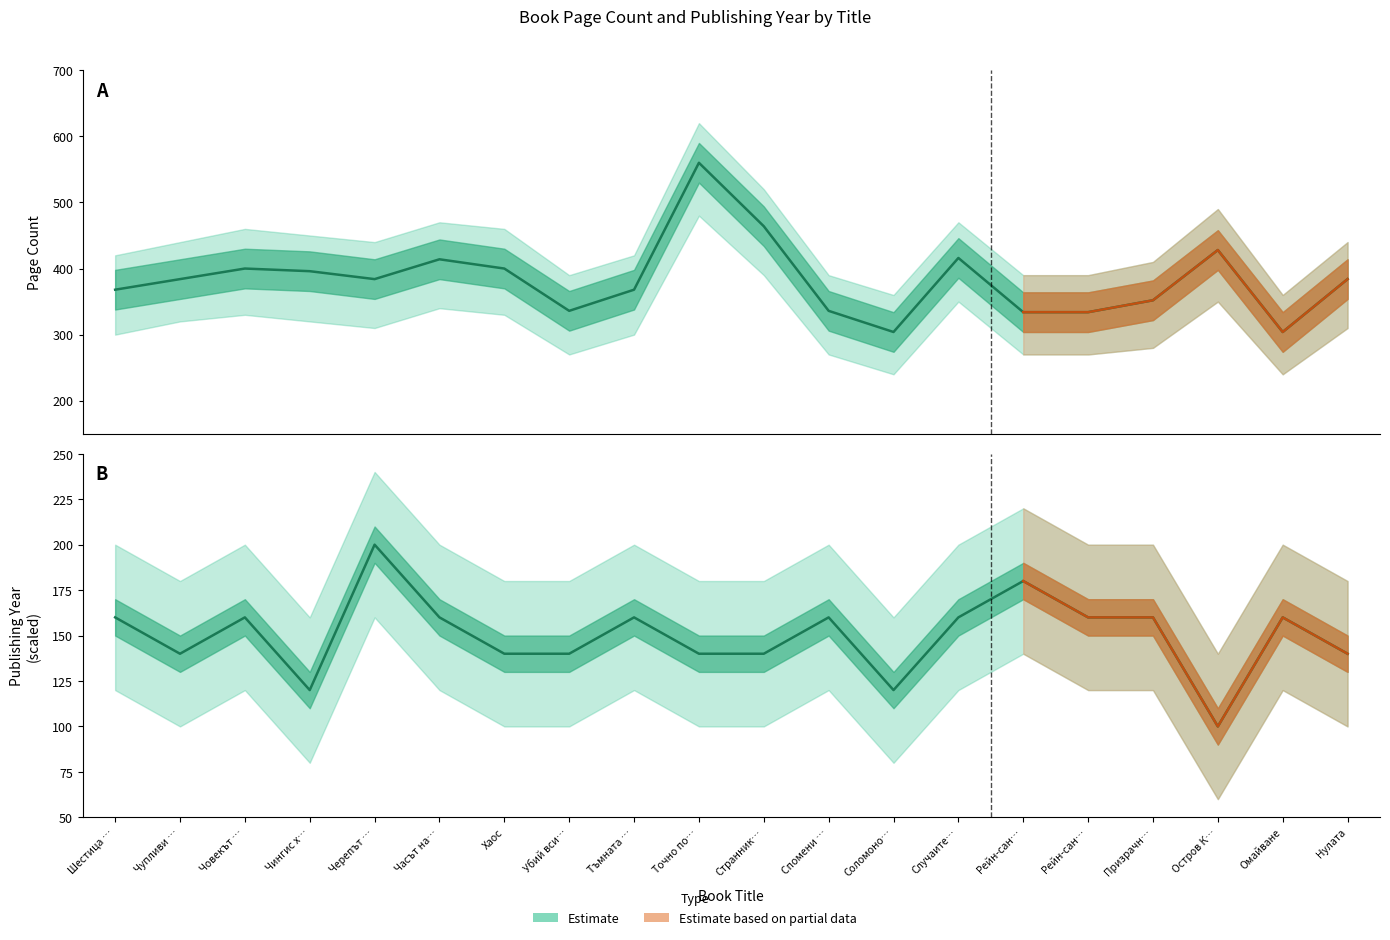

What is the difference between the maximum and minimum values in the Page Count series?

256